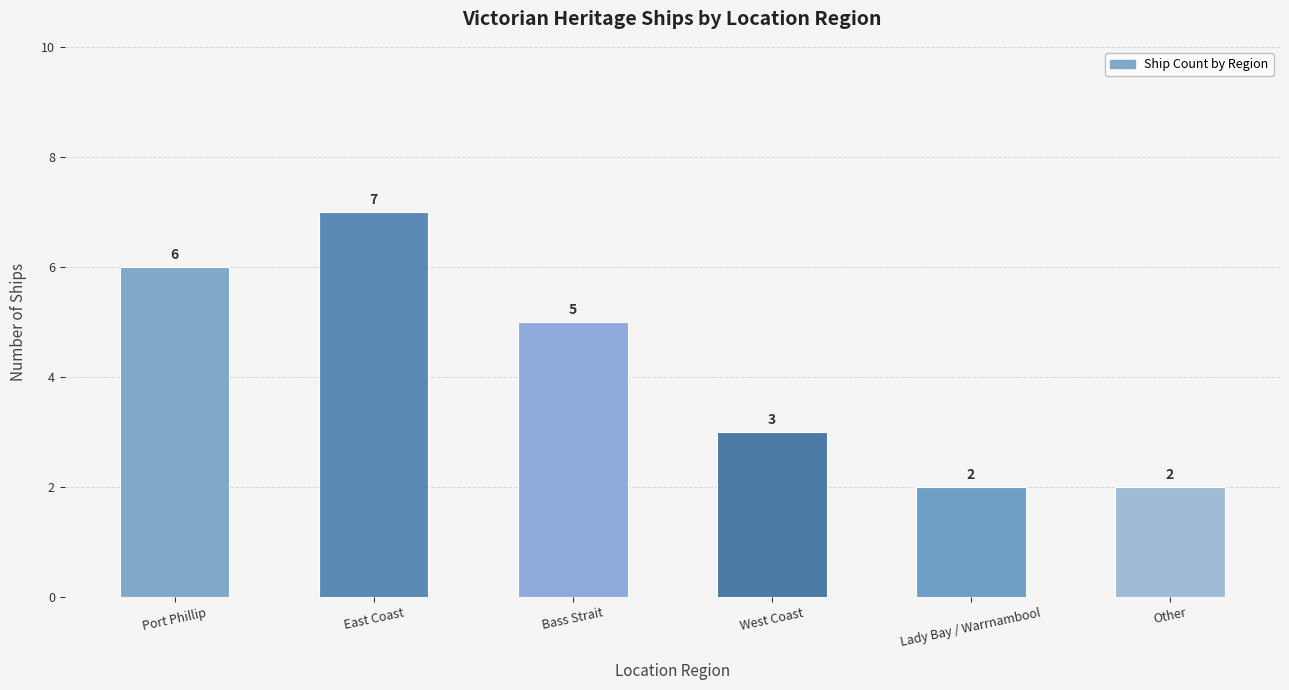

Between East Coast and Lady Bay / Warrnambool, which is larger?

East Coast